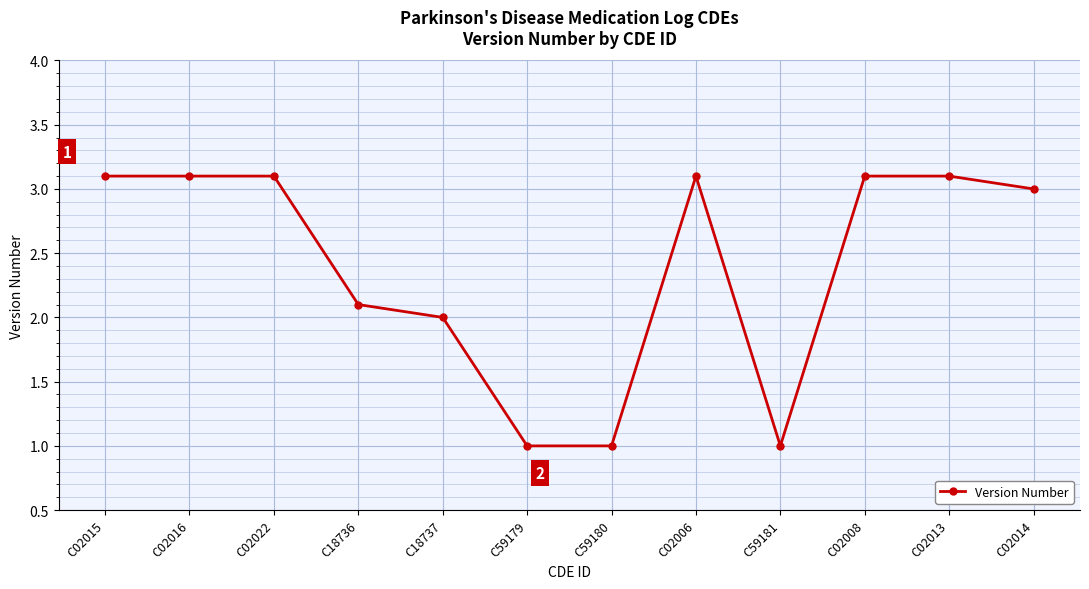

Reading left to right, list all the values displayed in this chart.

C02015=3.1	C02016=3.1	C02022=3.1	C18736=2.1	C18737=2.0	C59179=1.0	C59180=1.0	C02006=3.1	C59181=1.0	C02008=3.1	C02013=3.1	C02014=3.0